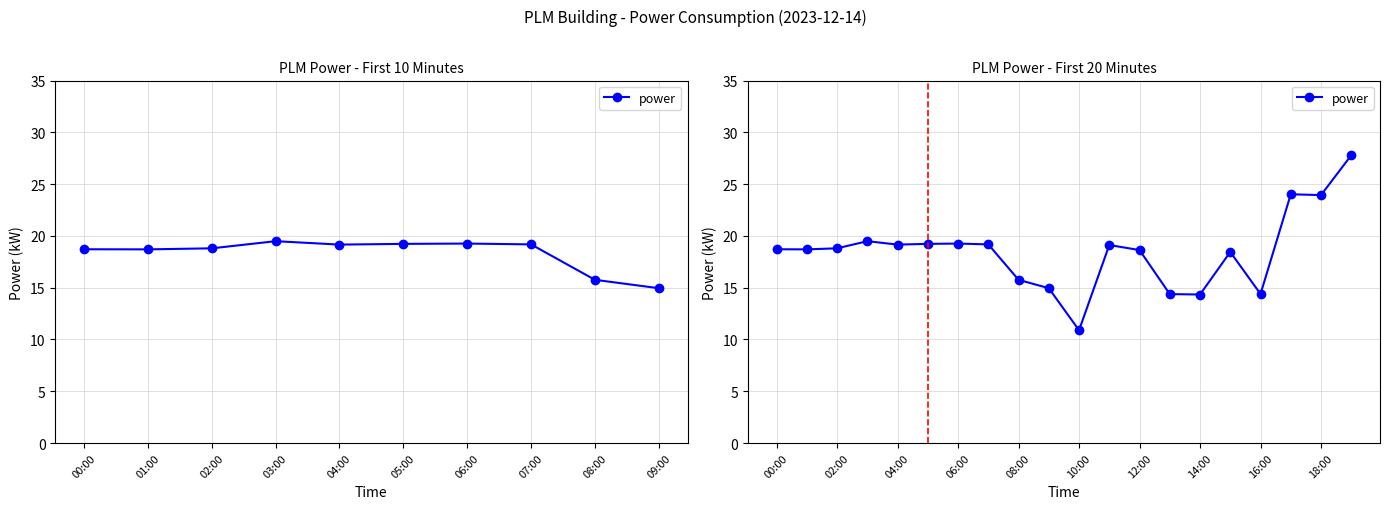

Count the number of categories in the chart.

20